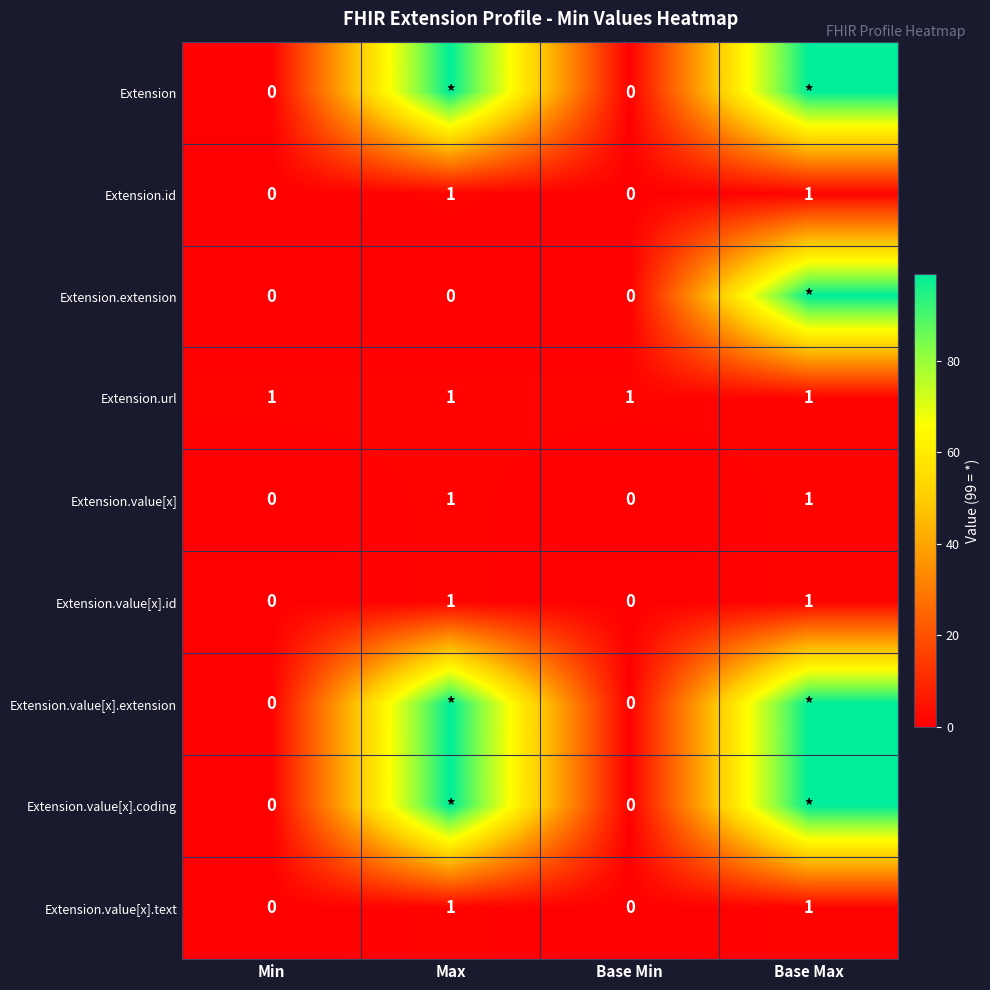

The Extension.value[x].id series shows -1 at Min. True or false?

False